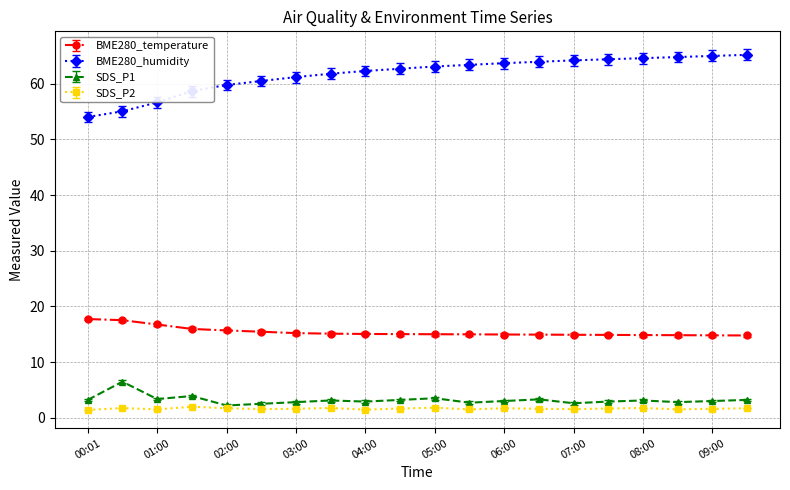

Which series has the largest total across all categories?

BME280_humidity